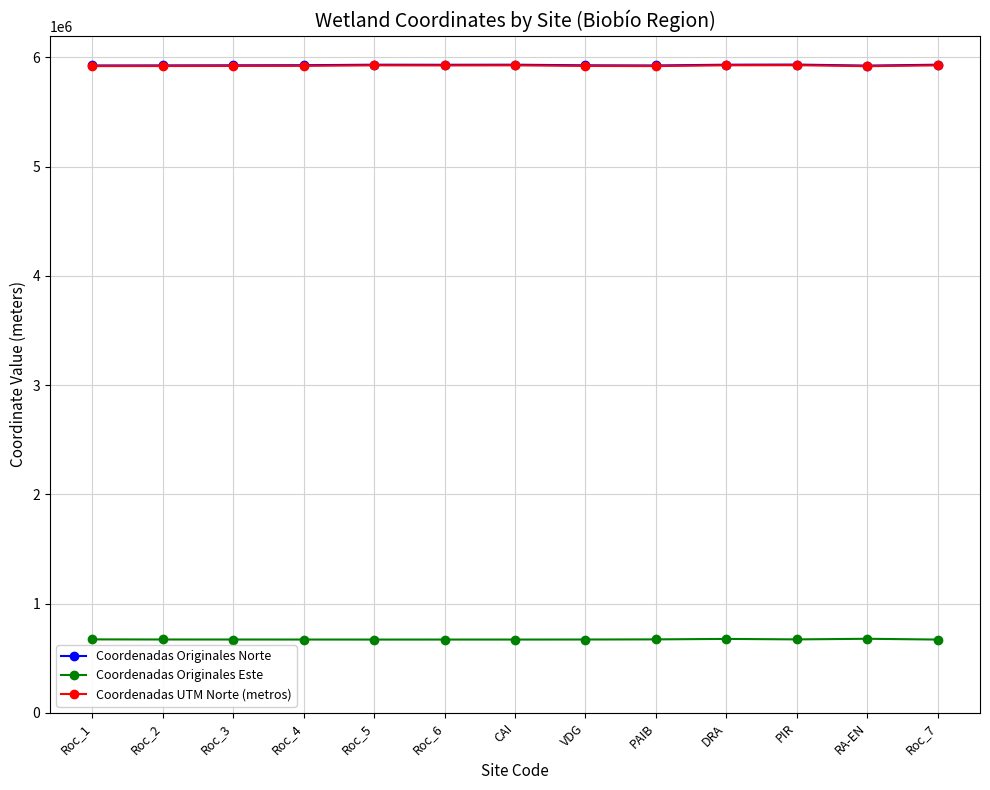

True or false: Coordenadas UTM Norte (metros) and Coordenadas Originales Este intersect in this chart.

False